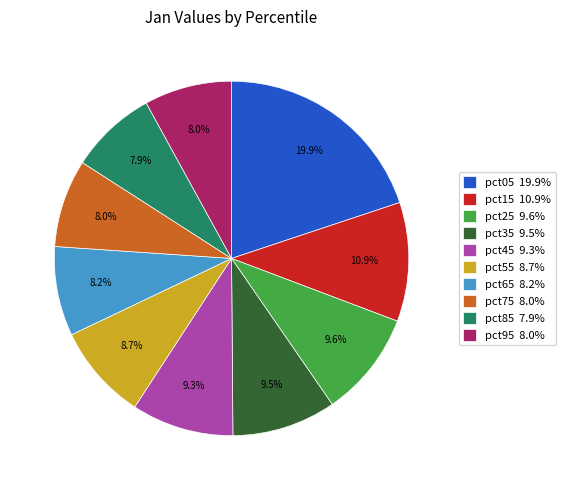

Approximately how many times larger is the value at pct05 19.9% compared to pct15 10.9%?

1.8